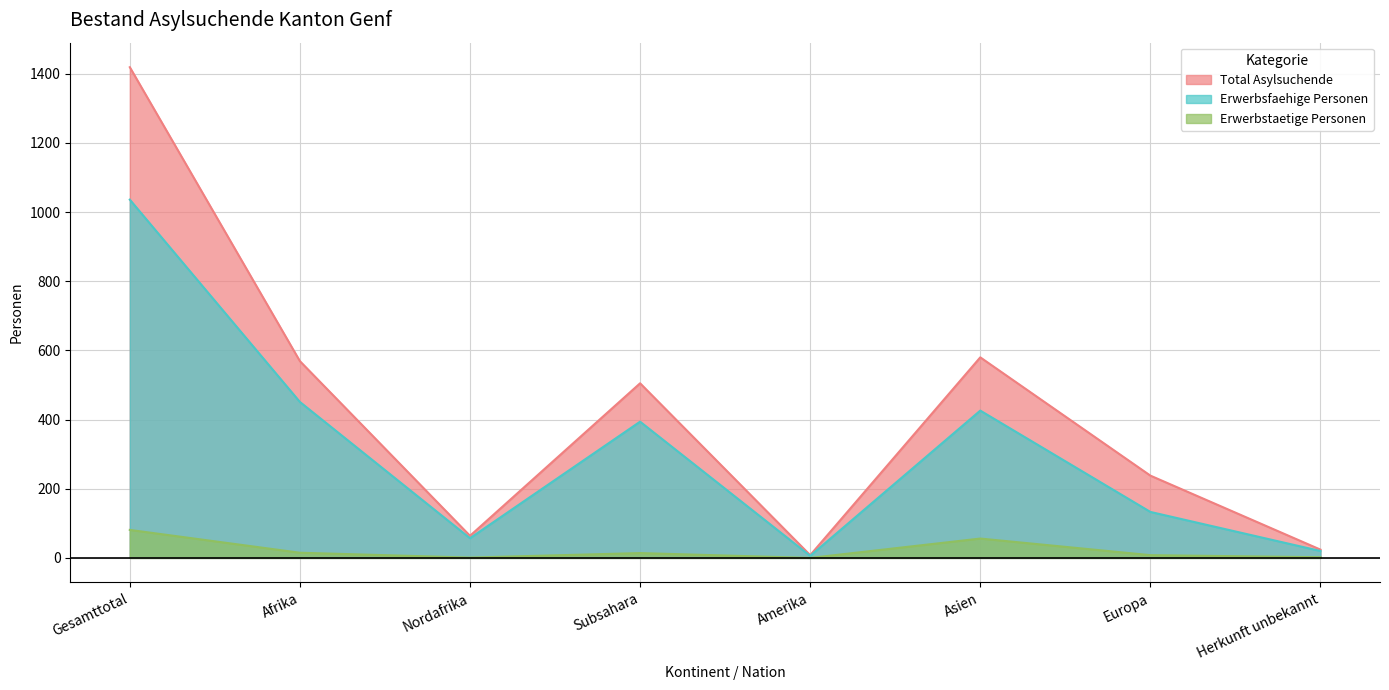

What is the sum of the Total Asylsuchende values at Amerika and Subsahara?

513